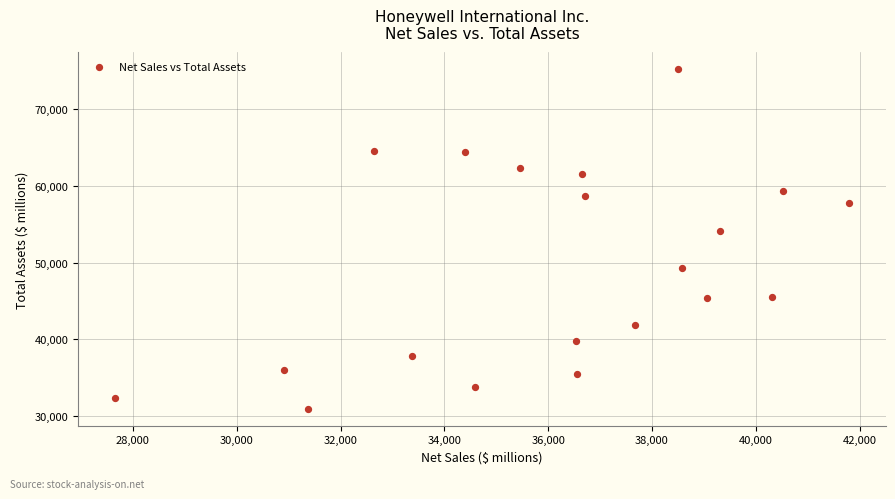

What Y value in the scatter plot is closest to 53068?

54146